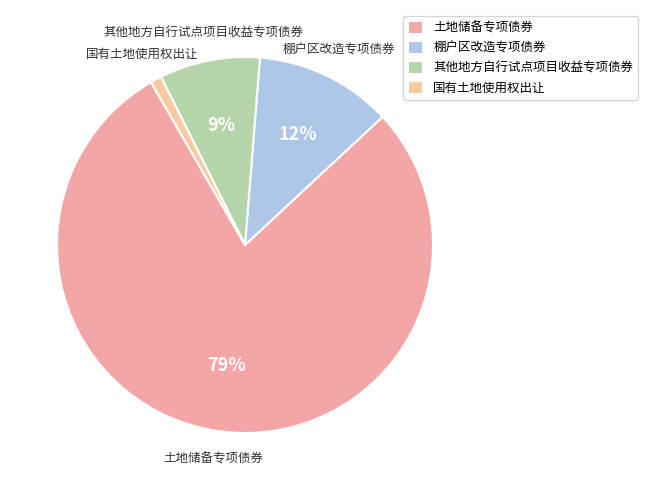

How many slices are in this pie chart?

4